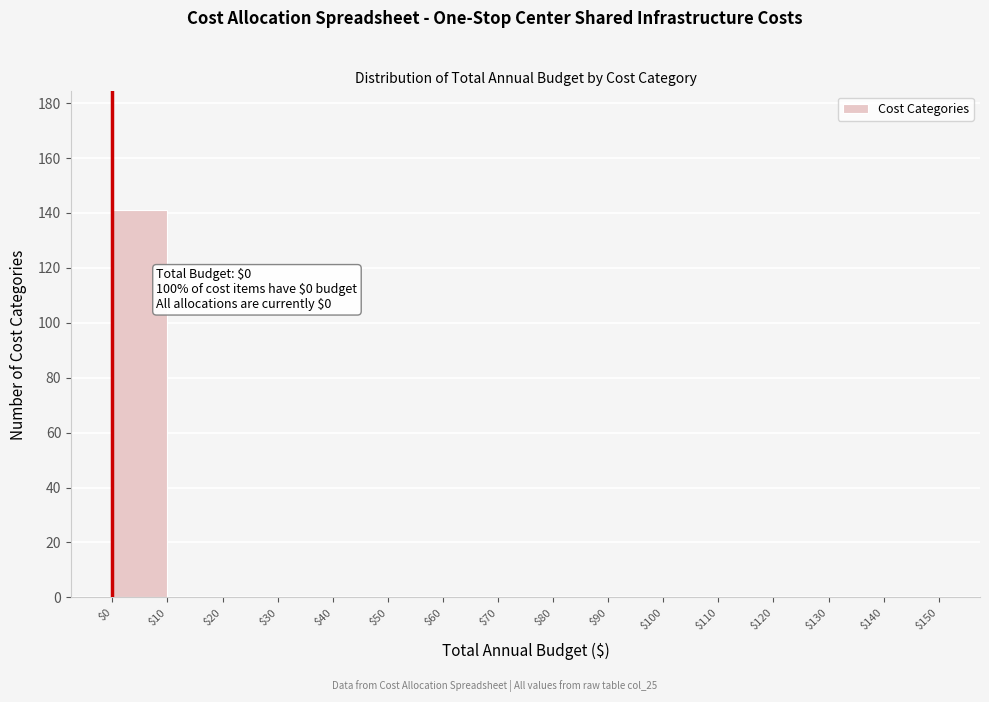

Which range on the x-axis has the tallest bar?

$0 to $10